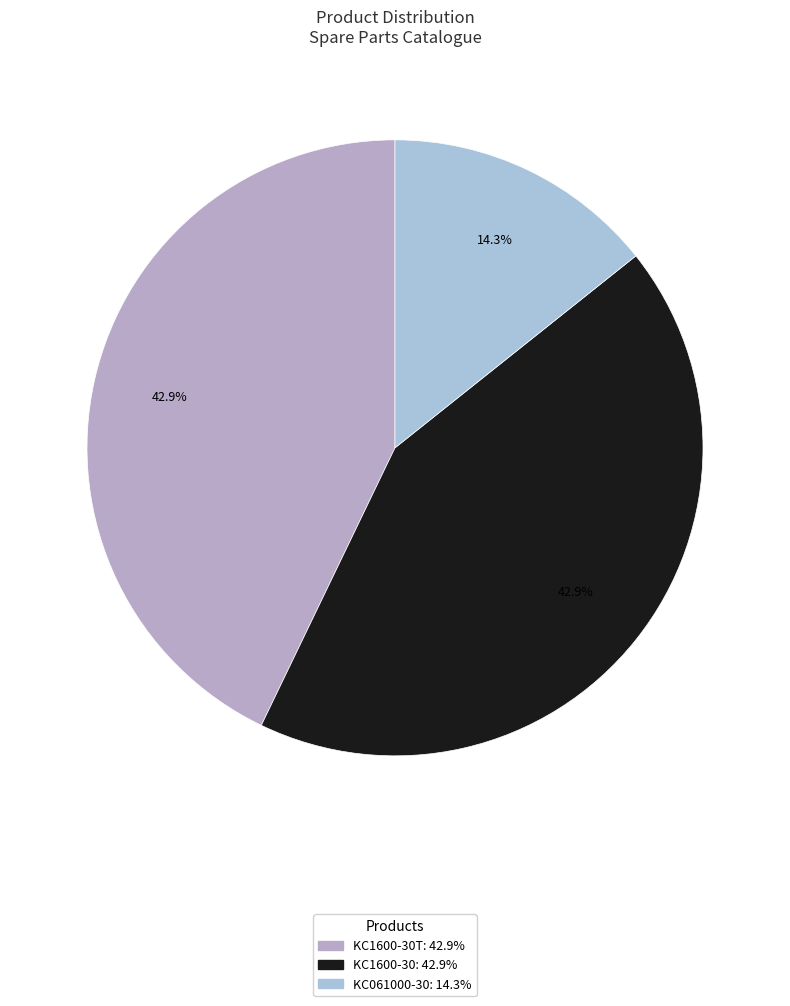

Which slice is the largest?

KC1600-30